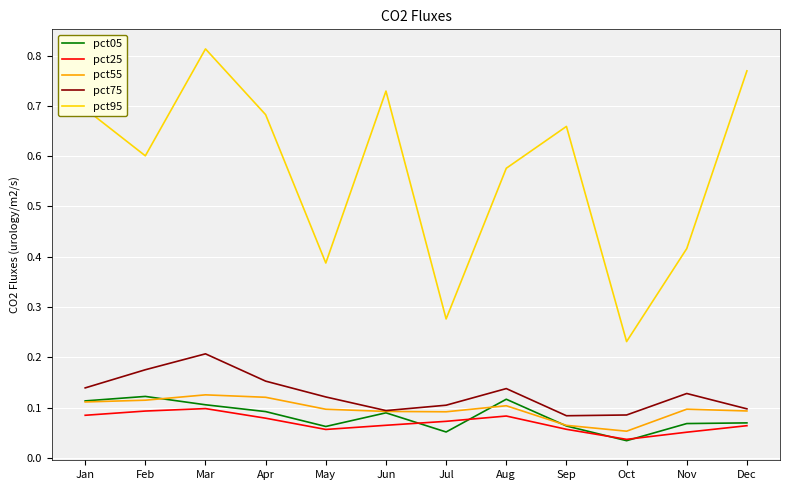

How many lines are shown in the chart?

5